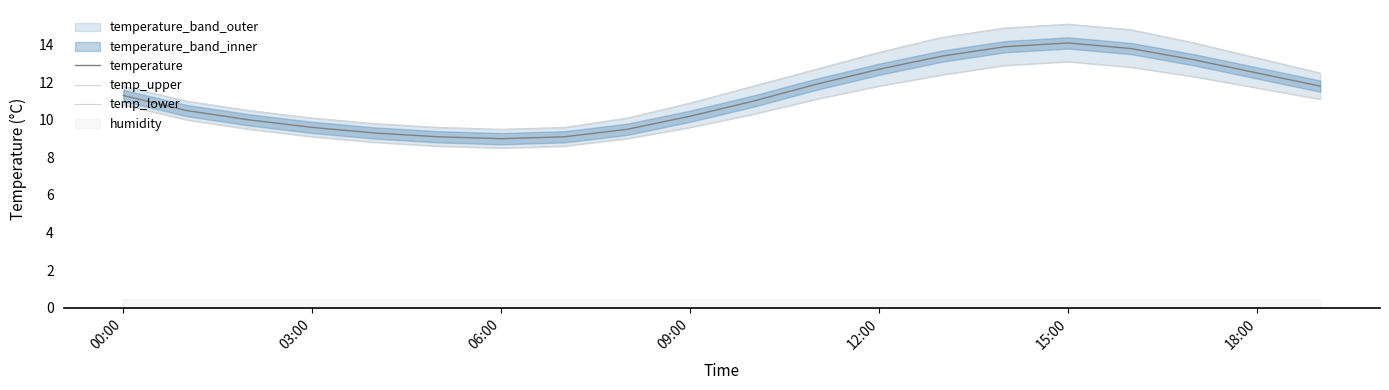

What is the lowest value of the temperature series?

9.0